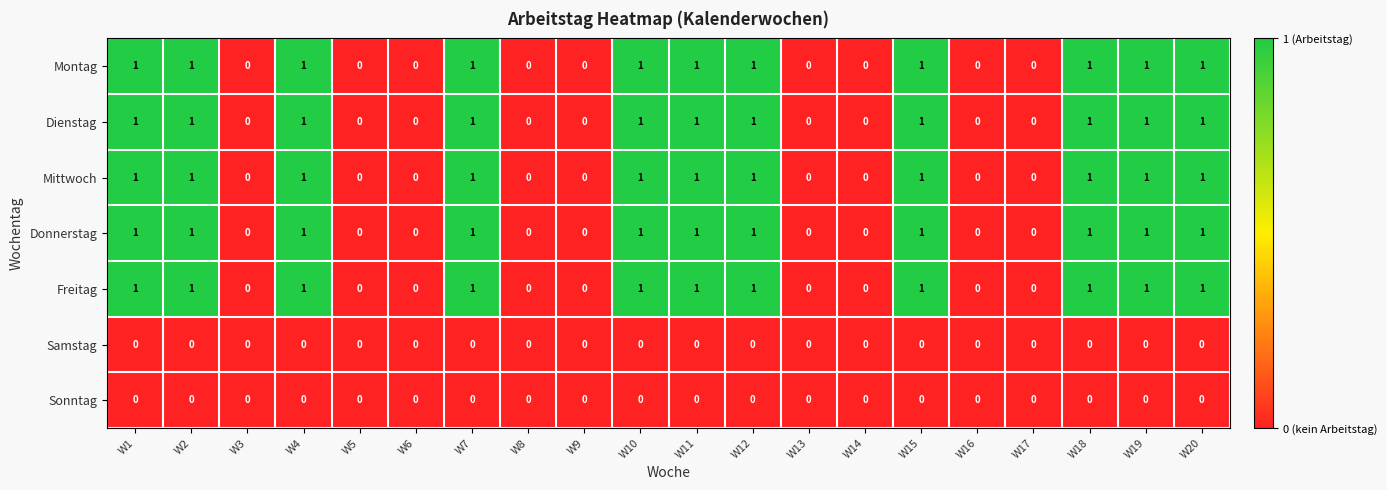

What is the sum of all Dienstag values?

11